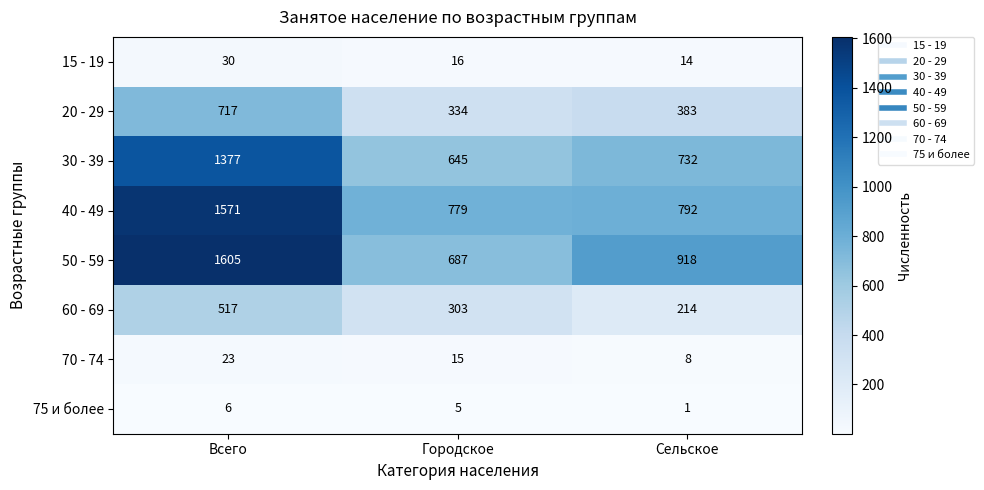

Which series changed the most between Городское and Сельское?

50 - 59